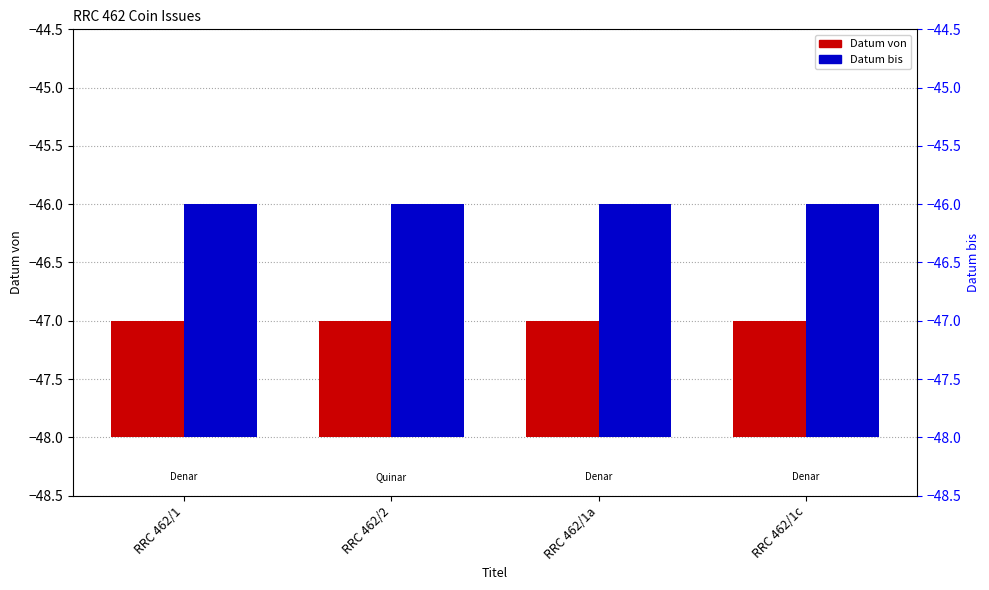

Which category has the lowest value in the Datum bis series?

RRC 462/1